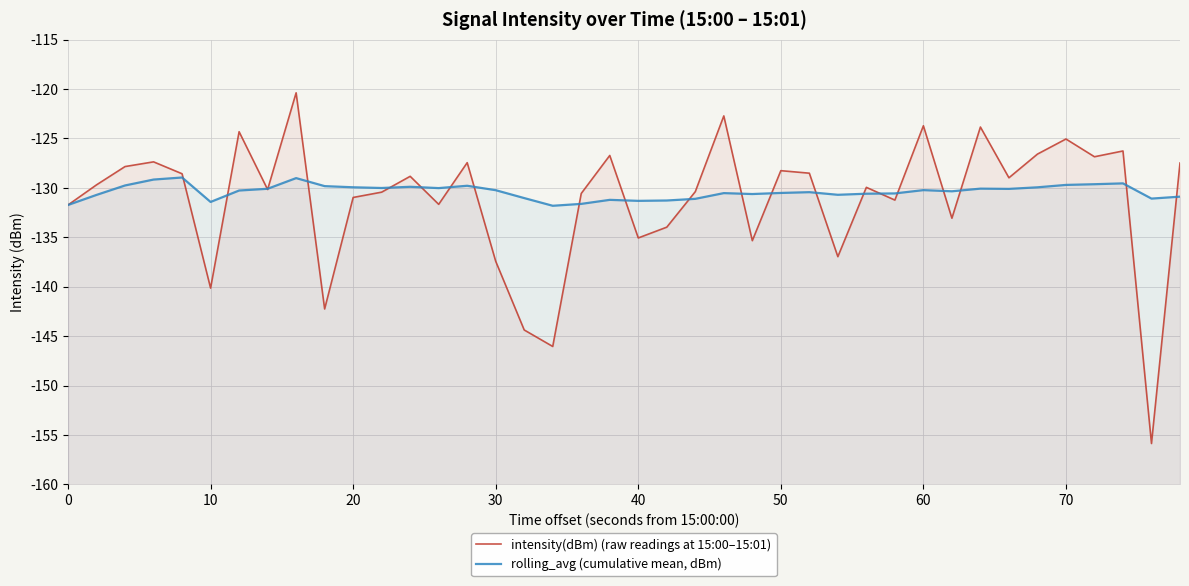

How many intersections are there between intensity(dBm) (raw readings at 15:00–15:01) and rolling_avg (cumulative mean, dBm)?

22